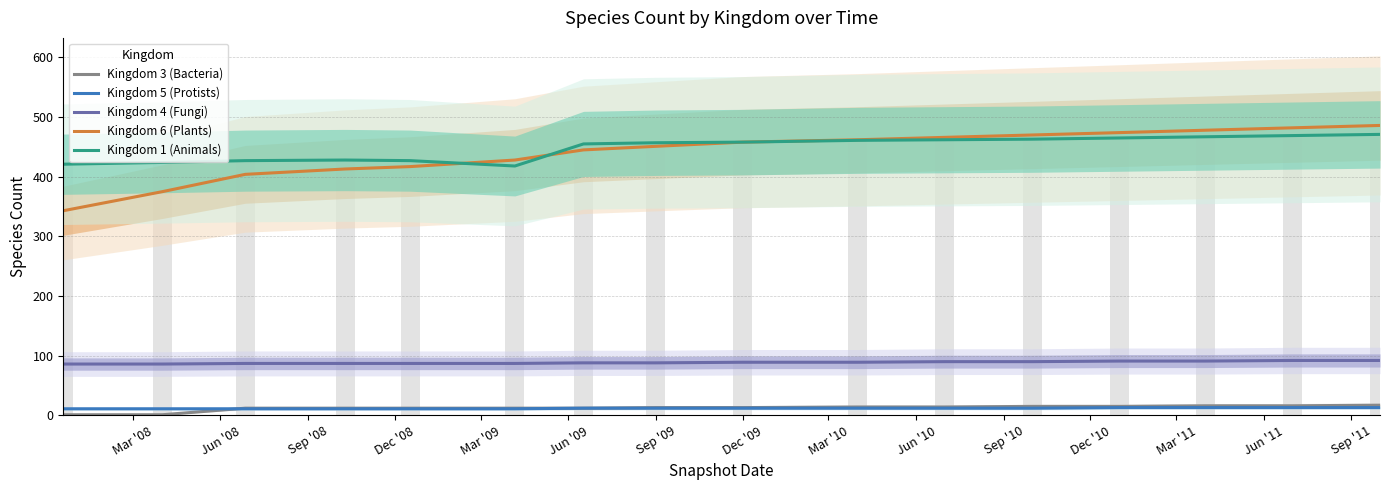

Which category has the lowest value across all series?

Mar '08